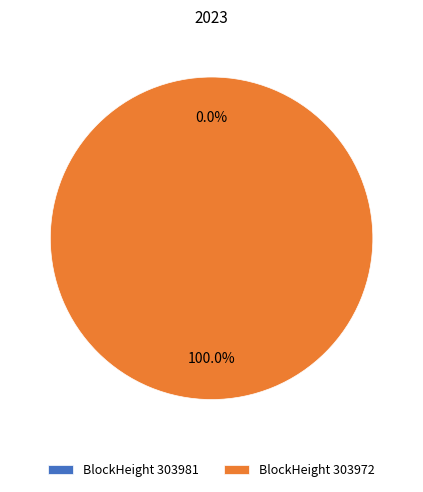

Rank the categories by value from lowest to highest.

303981, 303972